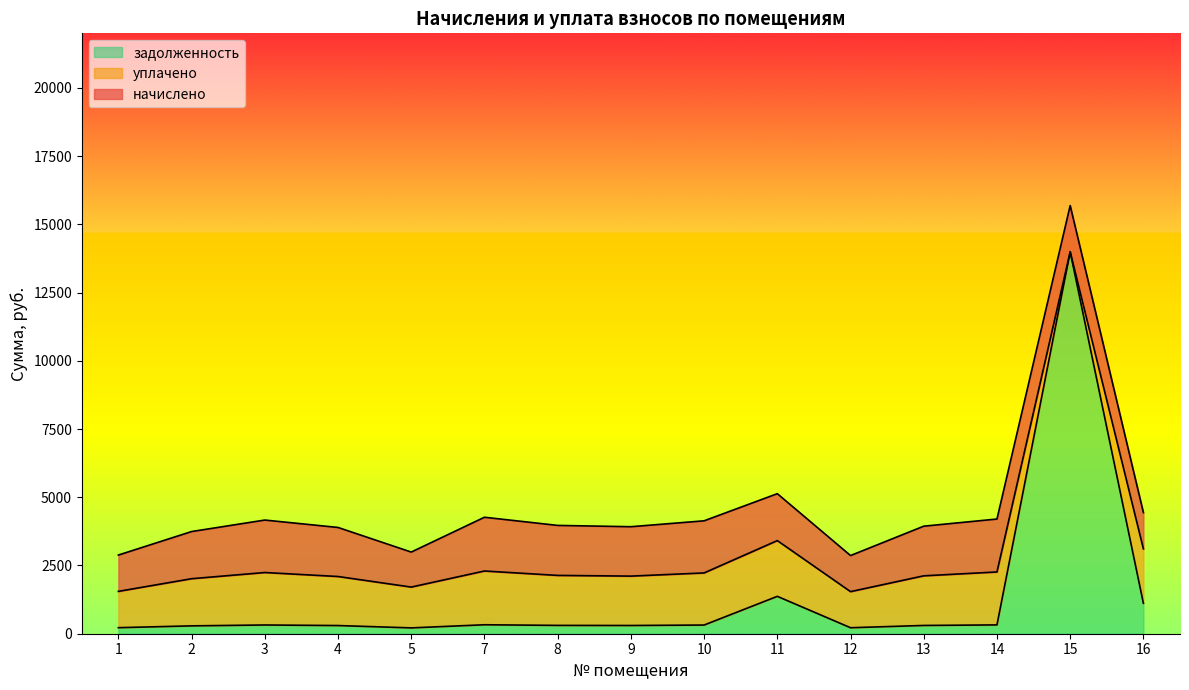

List the series in order of their peak value, highest first.

задолженность, уплачено, начислено